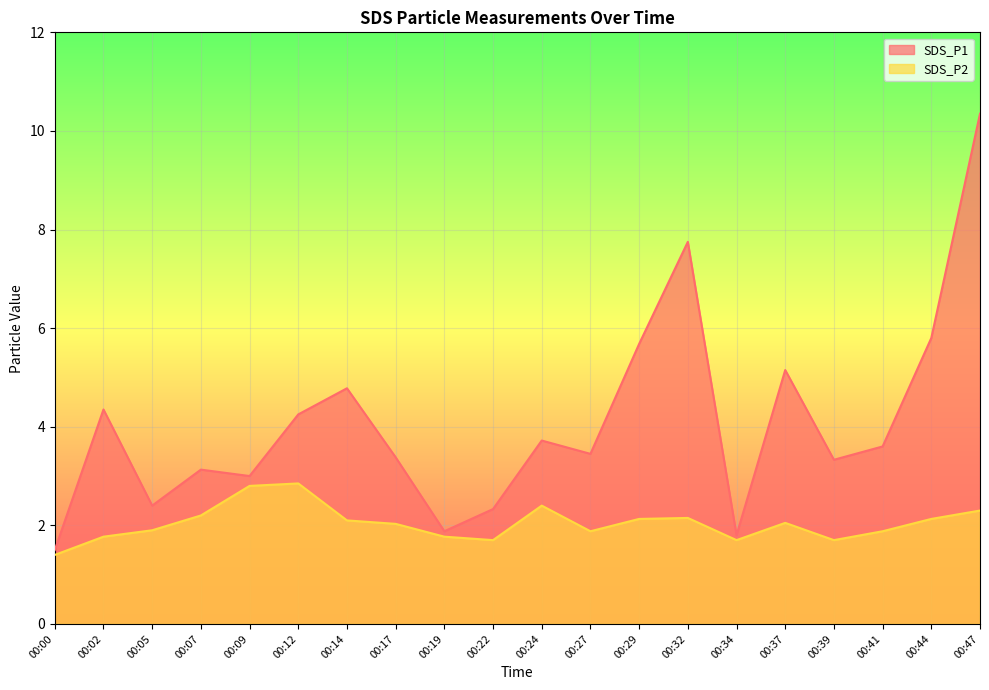

Reading left to right, transcribe all the data shown in this chart.

SDS_P1: 00:00=1.5	00:02=4.3	00:05=2.4	00:07=3.1	00:09=3.0	00:12=4.2	00:14=4.8	00:17=3.4	00:19=1.9	00:22=2.3	00:24=3.7	00:27=3.5	00:29=5.7	00:32=7.8	00:34=1.8	00:37=5.2	00:39=3.3	00:41=3.6	00:44=5.8	00:47=10.3
SDS_P2: 00:00=1.4	00:02=1.8	00:05=1.9	00:07=2.2	00:09=2.8	00:12=2.9	00:14=2.1	00:17=2.0	00:19=1.8	00:22=1.7	00:24=2.4	00:27=1.9	00:29=2.1	00:32=2.1	00:34=1.7	00:37=2.0	00:39=1.7	00:41=1.9	00:44=2.1	00:47=2.3